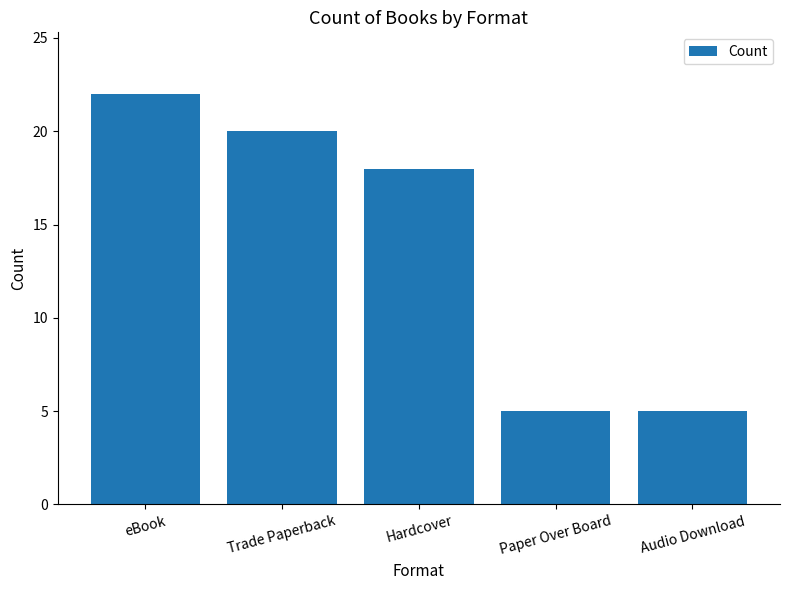

At which label is the value closest to 13?

Hardcover